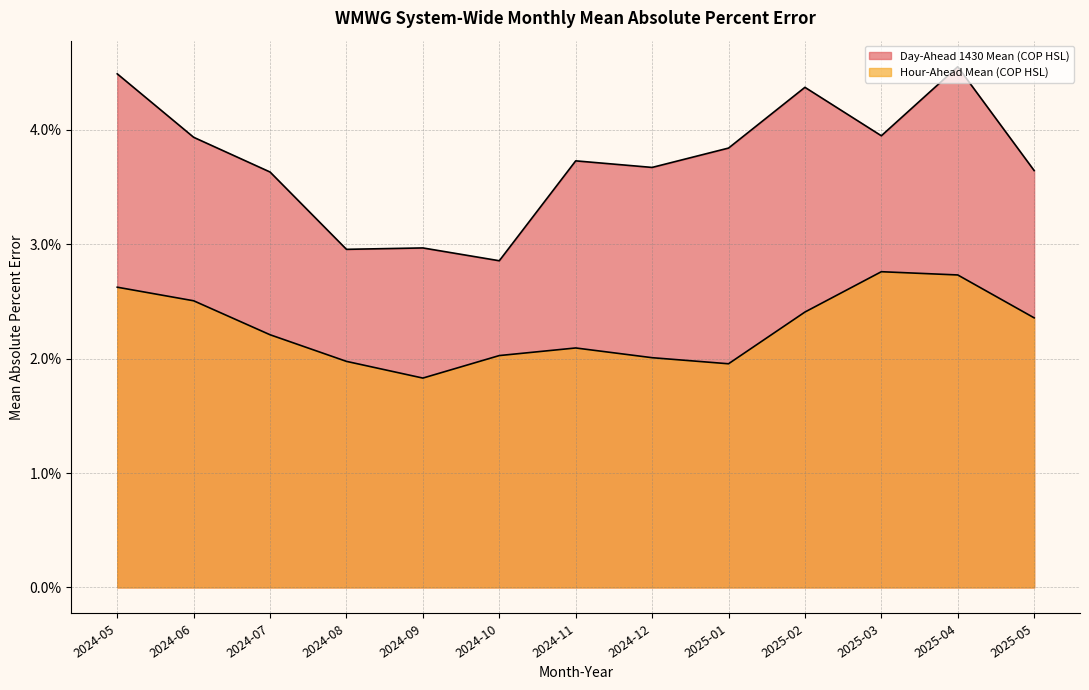

Which category has the highest value across all series?

2025-04